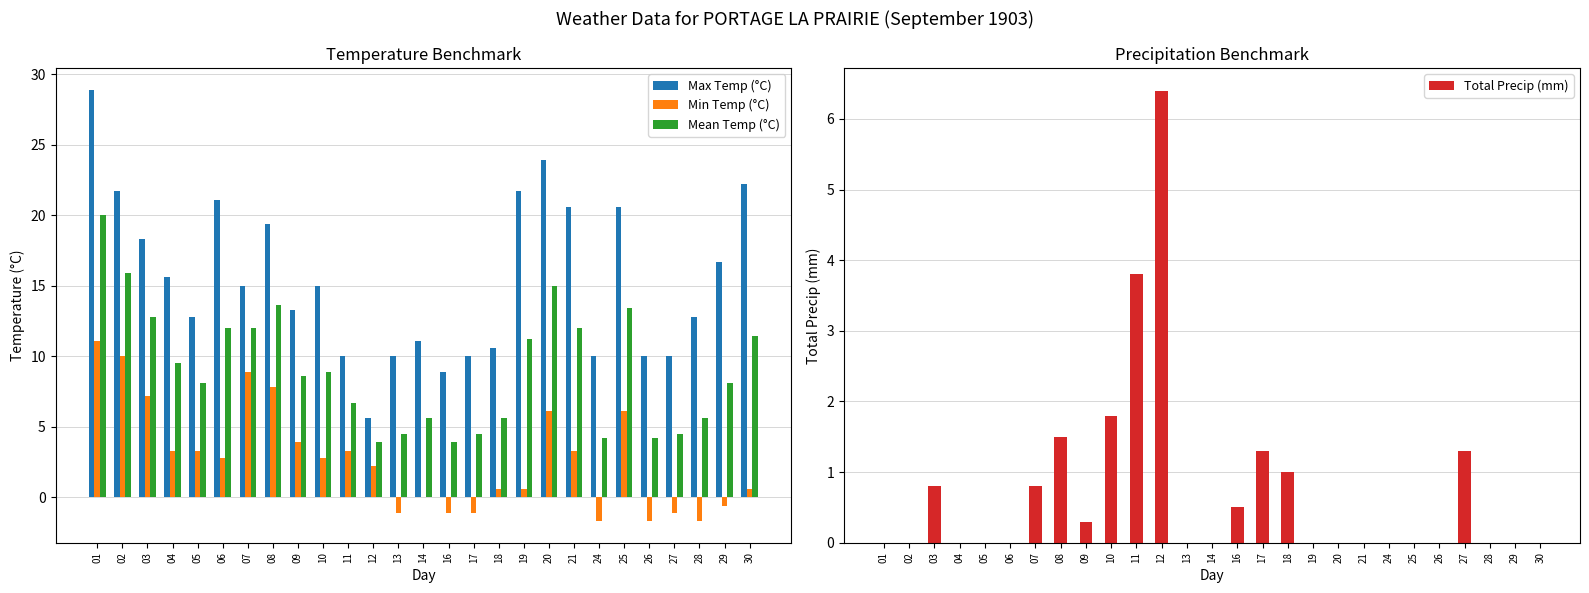

Reading left to right, transcribe all the data shown in this chart.

Max Temp (°C): 28.9	21.7	18.3	15.6	12.8	21.1	15.0	19.4	13.3	15.0	10.0	5.6	10.0	11.1	8.9	10.0	10.6	21.7	23.9	20.6	10.0	20.6	10.0	10.0	12.8	16.7	22.2
Min Temp (°C): 11.1	10.0	7.2	3.3	3.3	2.8	8.9	7.8	3.9	2.8	3.3	2.2	-1.1	0.0	-1.1	-1.1	0.6	0.6	6.1	3.3	-1.7	6.1	-1.7	-1.1	-1.7	-0.6	0.6
Mean Temp (°C): 20.0	15.9	12.8	9.5	8.1	12.0	12.0	13.6	8.6	8.9	6.7	3.9	4.5	5.6	3.9	4.5	5.6	11.2	15.0	12.0	4.2	13.4	4.2	4.5	5.6	8.1	11.4
Total Precip (mm): 0.0	0.0	0.8	0.0	0.0	0.0	0.8	1.5	0.3	1.8	3.8	6.4	0.0	0.0	0.5	1.3	1.0	0.0	0.0	0.0	0.0	0.0	0.0	1.3	0.0	0.0	0.0